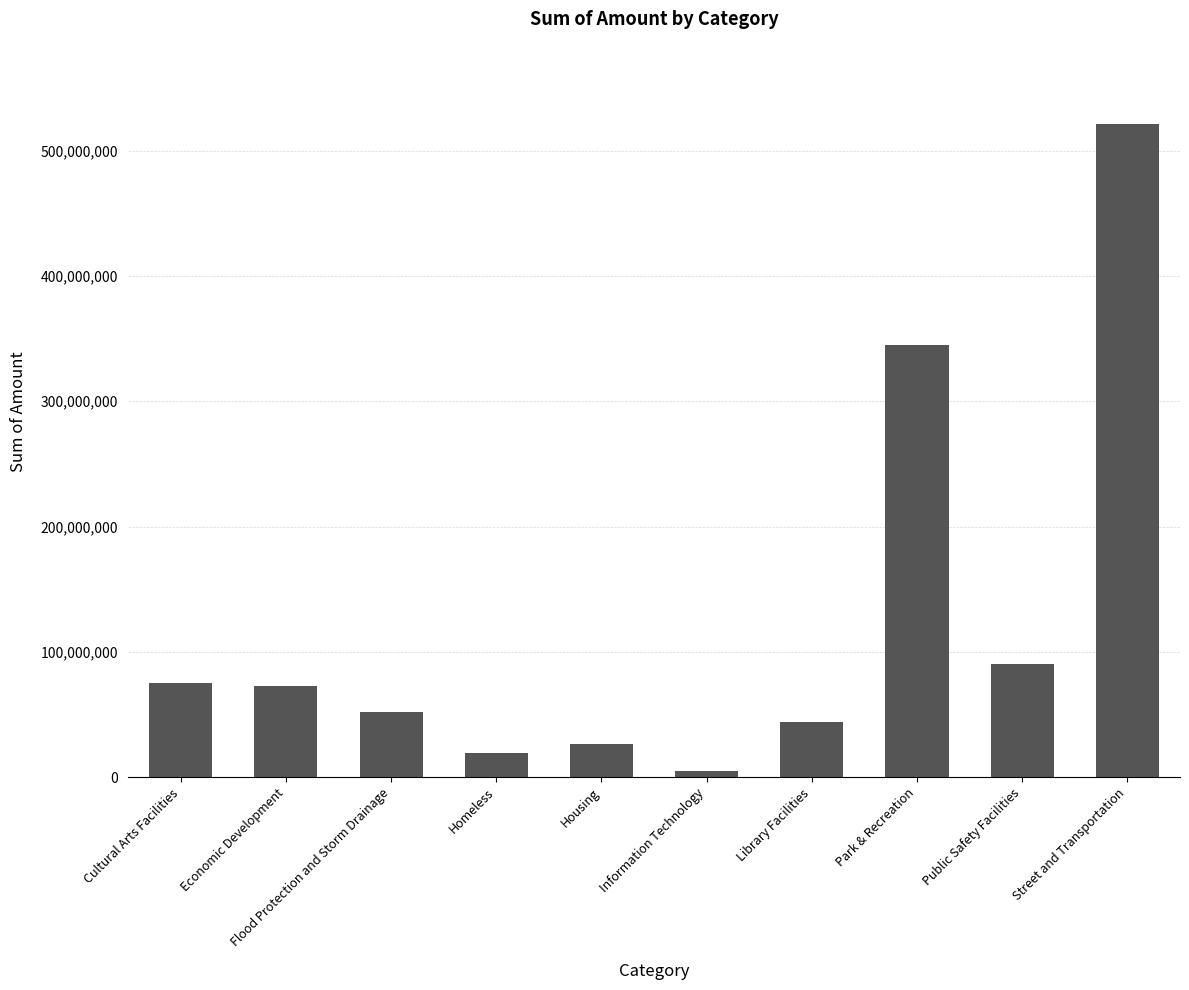

Which label corresponds to the smallest value in the chart?

Information Technology